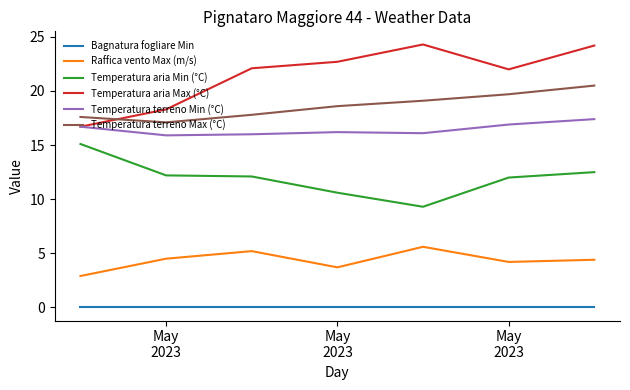

How many interior local valleys does the Temperatura terreno Max (°C) series have?

1